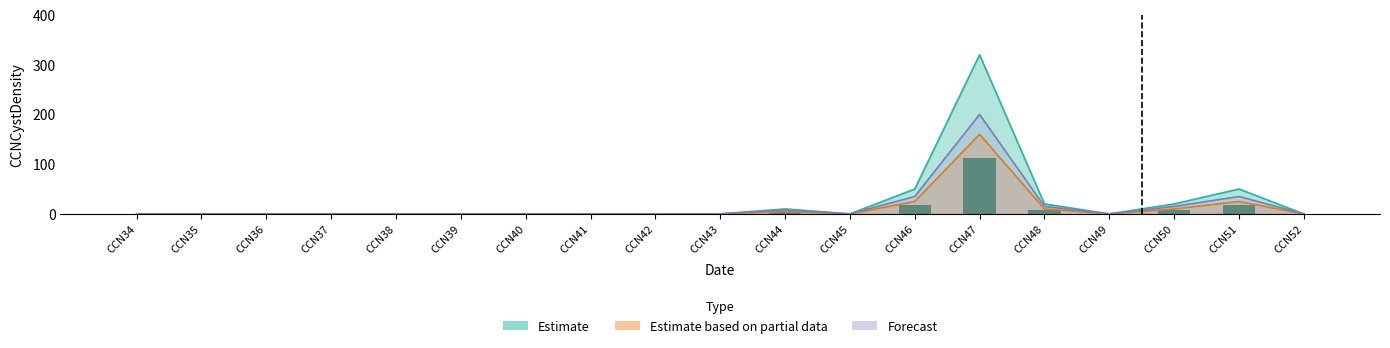

How many bars are there in total?

57